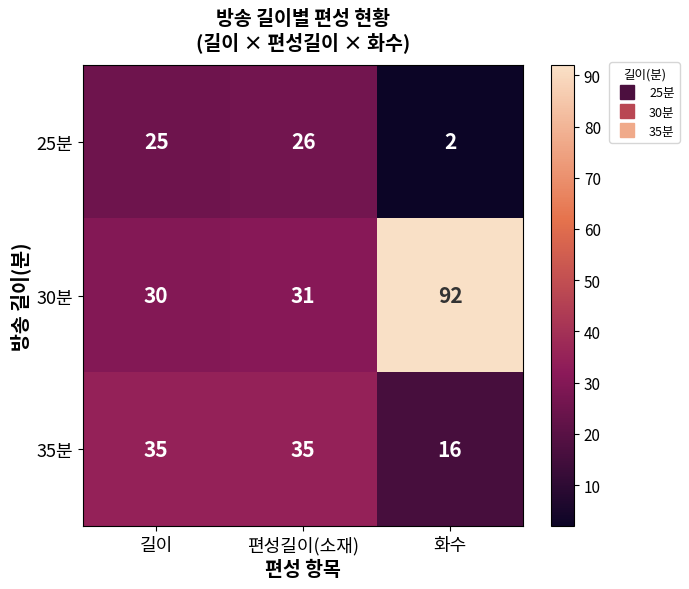

What is the sum of the 30분 values at 길이 and 화수?

122